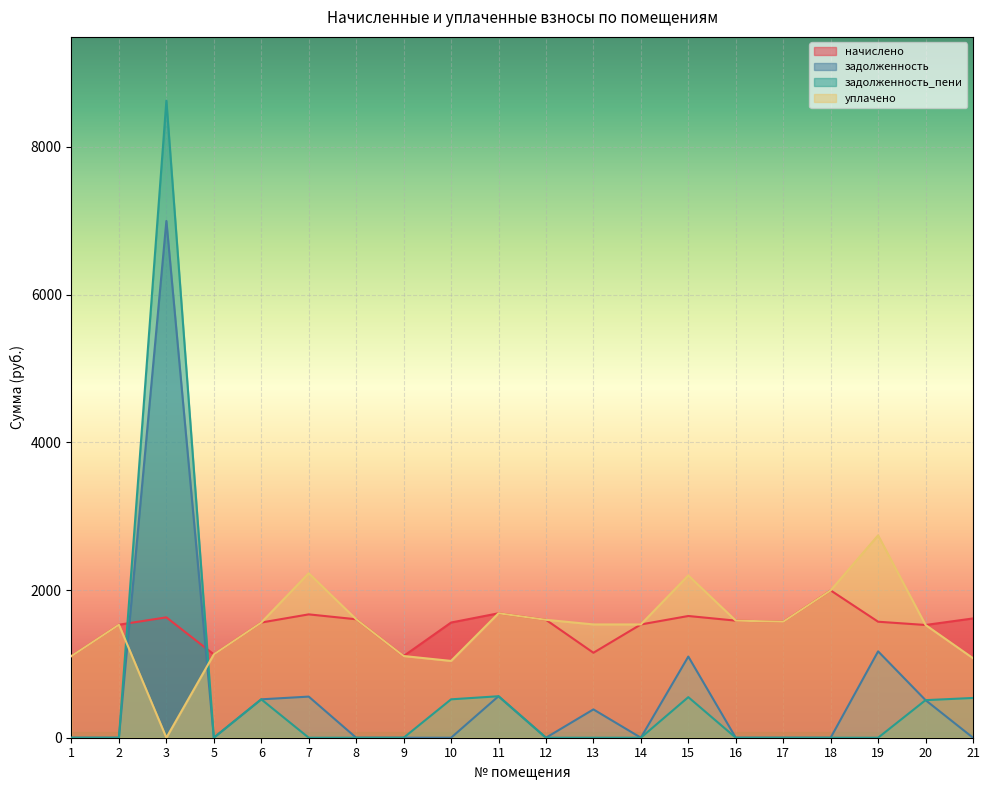

In задолженность, how many points are lower than both neighbors (excluding endpoints)?

3